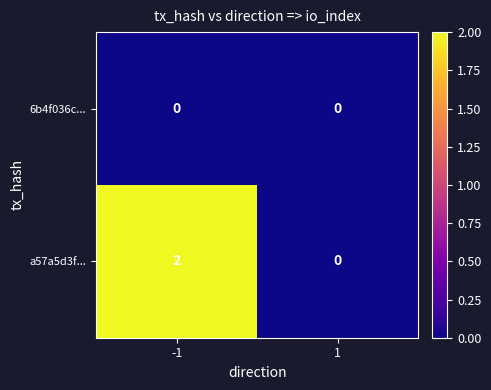

Which series has the widest spread of values?

a57a5d3f...